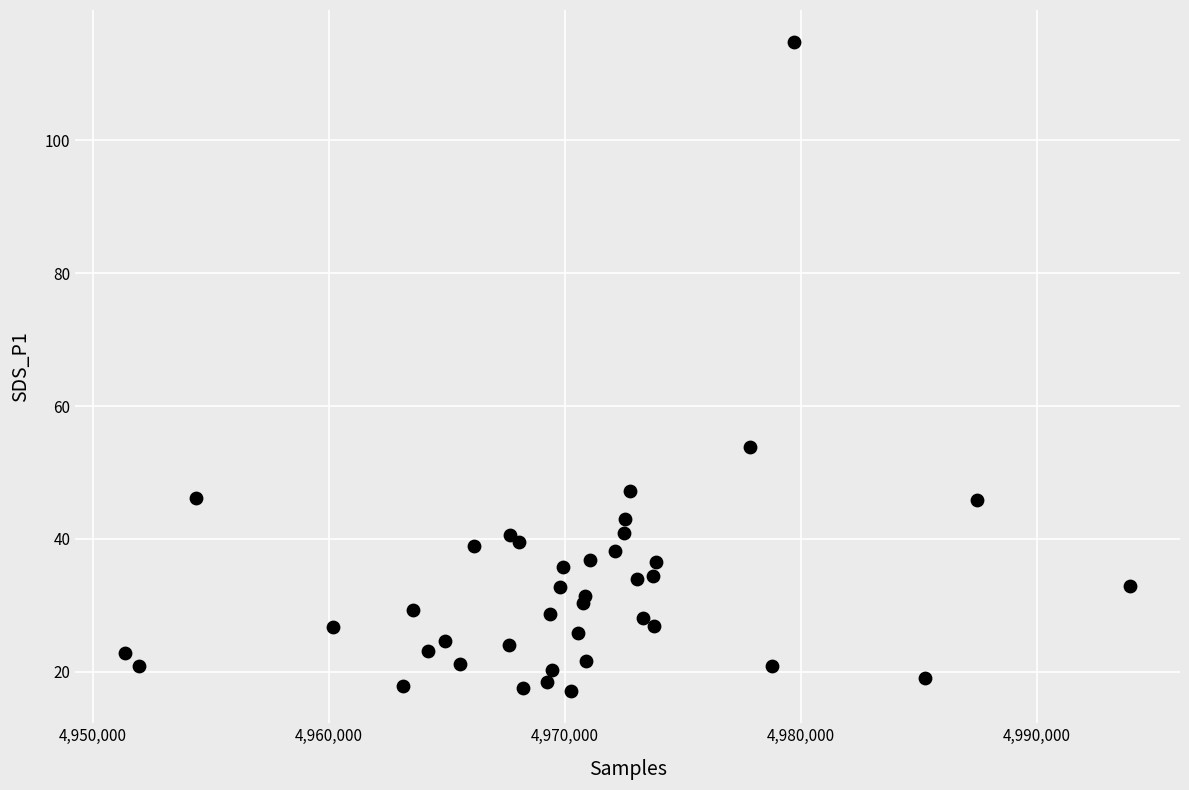

What Y value in the scatter plot is closest to 65?

53.8